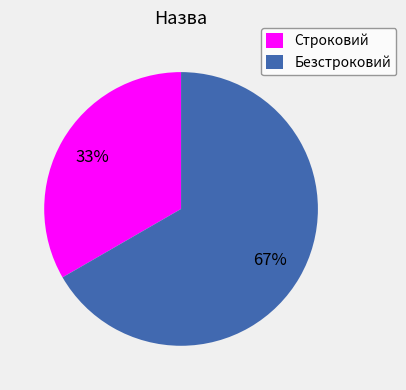

Which slice represents more than half of the pie?

Безстроковий